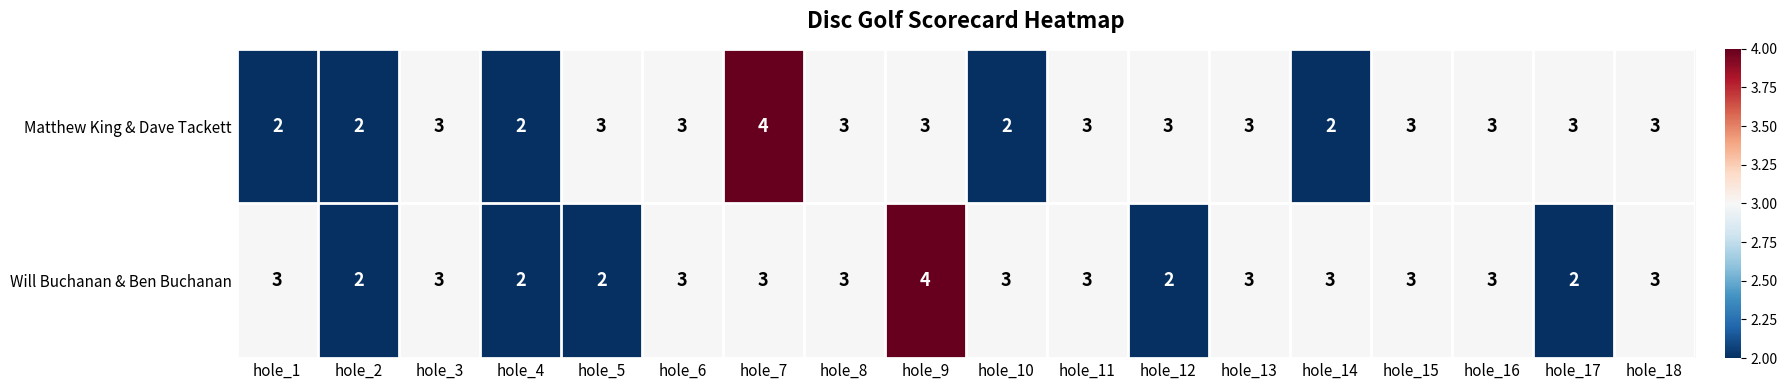

Is it true that Matthew King & Dave Tackett equals 3 at hole_9?

True